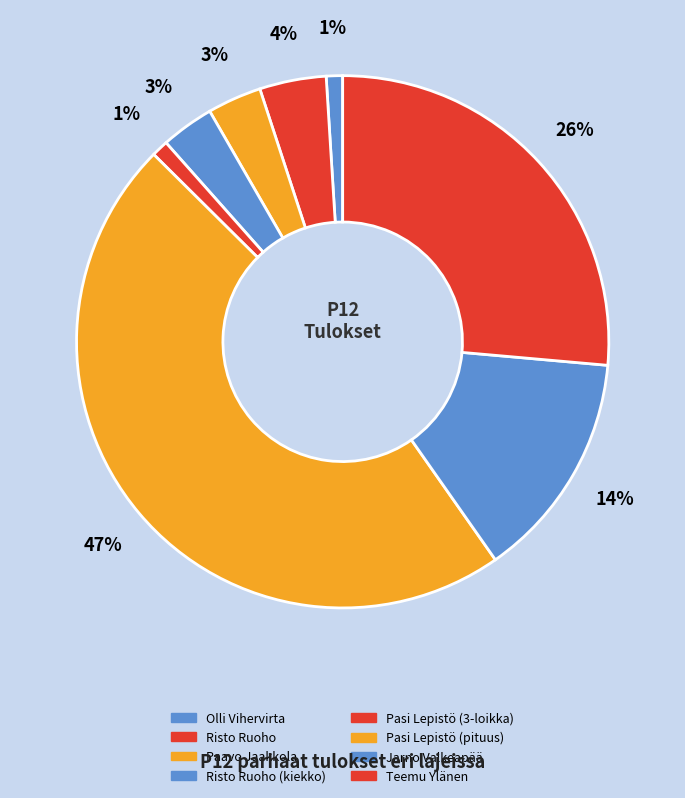

How many segments does this pie chart have?

8